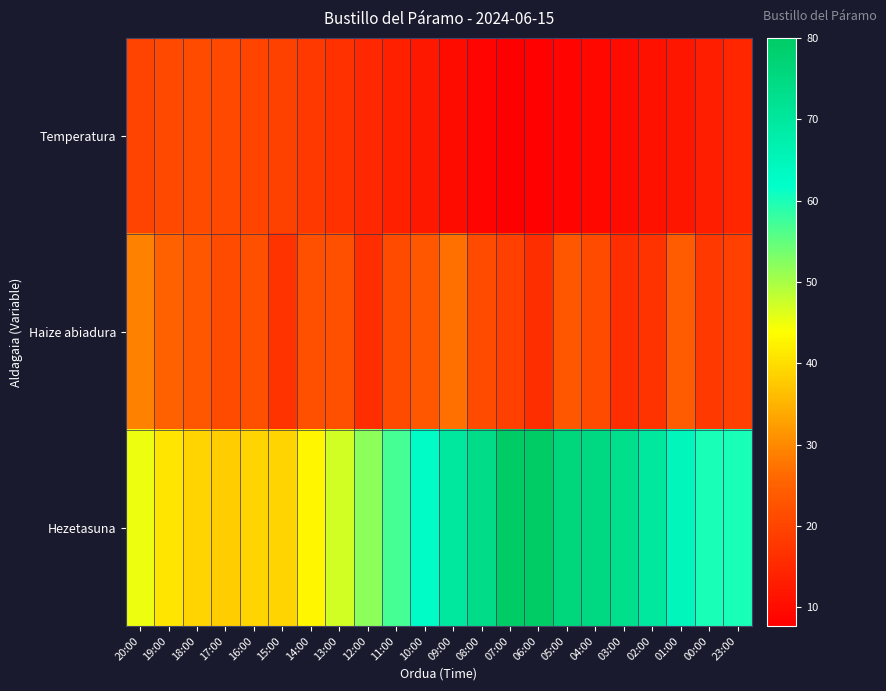

Reading left to right, what are all the values shown in this chart?

Temperatura: 20:00=19.7	19:00=20.8	18:00=21.1	17:00=20.7	16:00=20.1	15:00=19.4	14:00=17.9	13:00=16.6	12:00=14.9	11:00=13.6	10:00=12.2	09:00=10.2	08:00=8.8	07:00=7.7	06:00=8.0	05:00=8.7	04:00=9.3	03:00=10.1	02:00=10.9	01:00=11.7	00:00=13.1	23:00=14.6
Haize abiadura: 20:00=29.0	19:00=25.0	18:00=23.0	17:00=21.0	16:00=22.0	15:00=17.0	14:00=22.0	13:00=22.0	12:00=16.0	11:00=21.0	10:00=23.0	09:00=27.0	08:00=21.0	07:00=19.0	06:00=16.0	05:00=23.0	04:00=21.0	03:00=16.0	02:00=17.0	01:00=24.0	00:00=18.0	23:00=19.0
Hezetasuna: 20:00=45.0	19:00=41.0	18:00=39.0	17:00=38.0	16:00=39.0	15:00=39.0	14:00=43.0	13:00=47.0	12:00=52.0	11:00=57.0	10:00=63.0	09:00=70.0	08:00=74.0	07:00=80.0	06:00=80.0	05:00=76.0	04:00=75.0	03:00=73.0	02:00=70.0	01:00=65.0	00:00=60.0	23:00=60.0